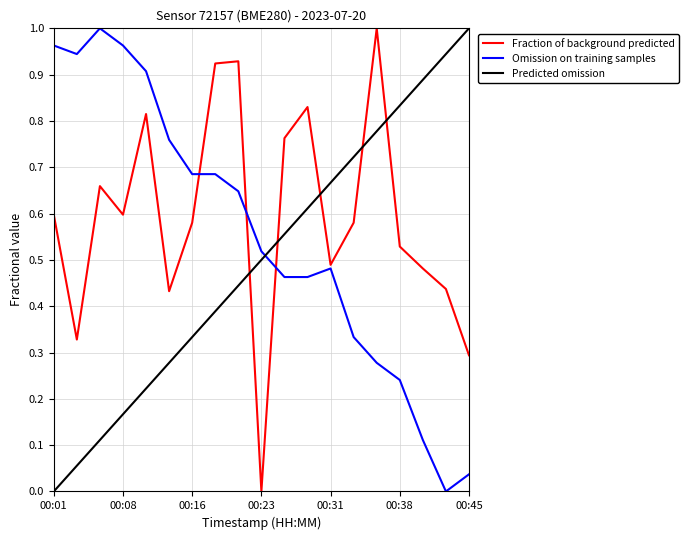

List the series in order of their overall mean, highest first.

Fraction of background predicted, Omission on training samples, Predicted omission